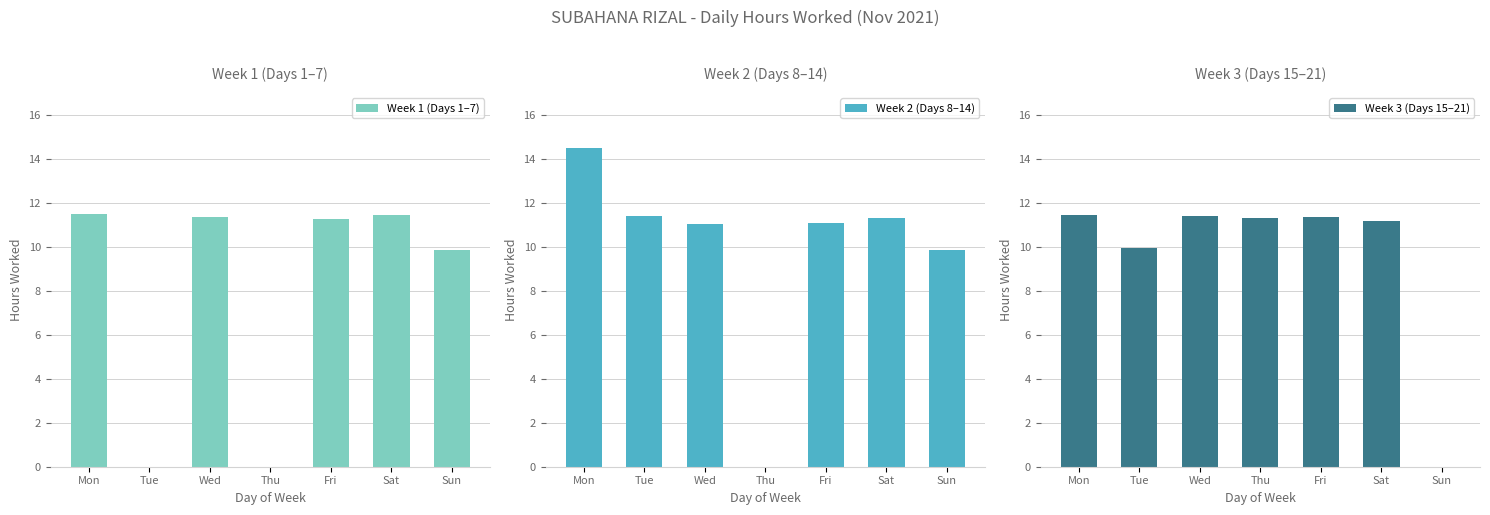

What is the difference between the Week 3 (Days 15–21) values at Thu and Mon?

0.1